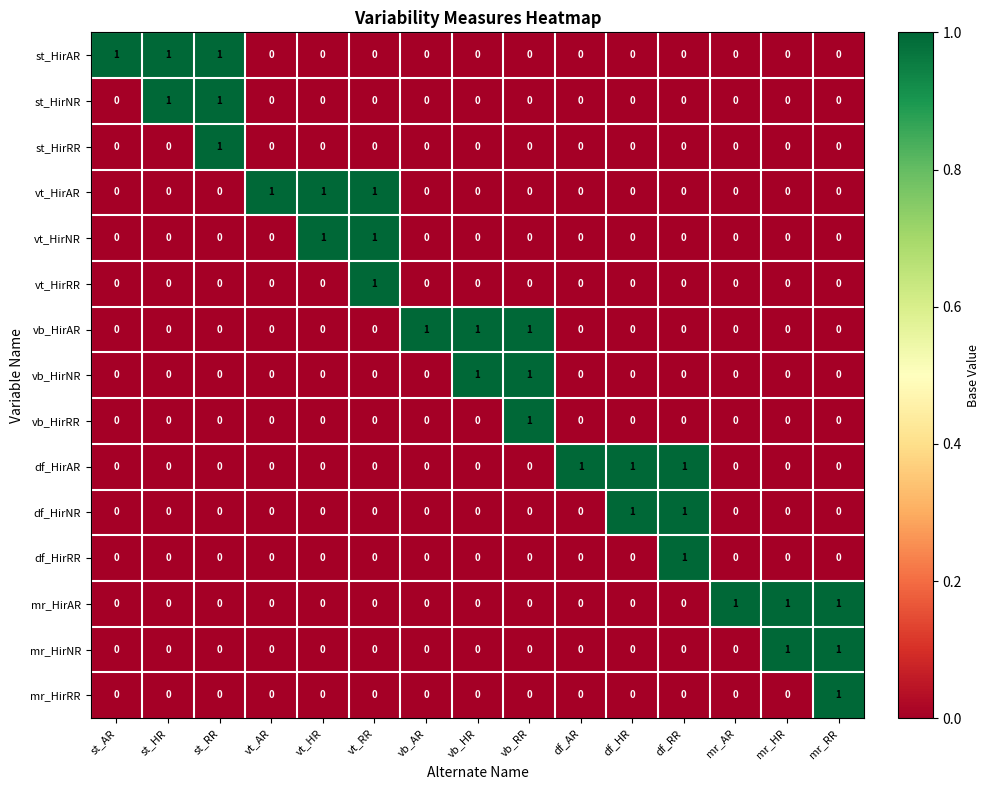

Is it true that vb_HirRR equals 0 at st_AR?

True